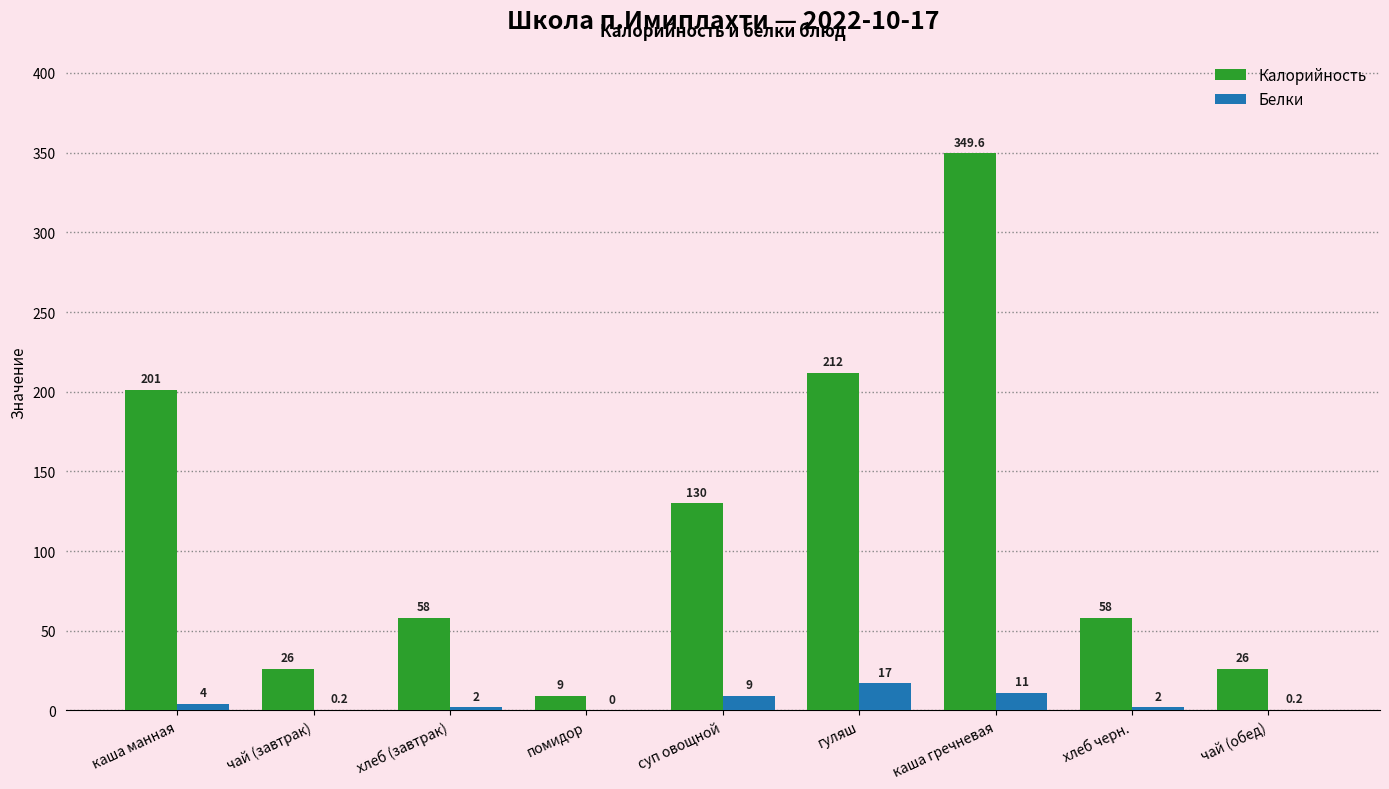

Which series has the widest spread of values?

Калорийность